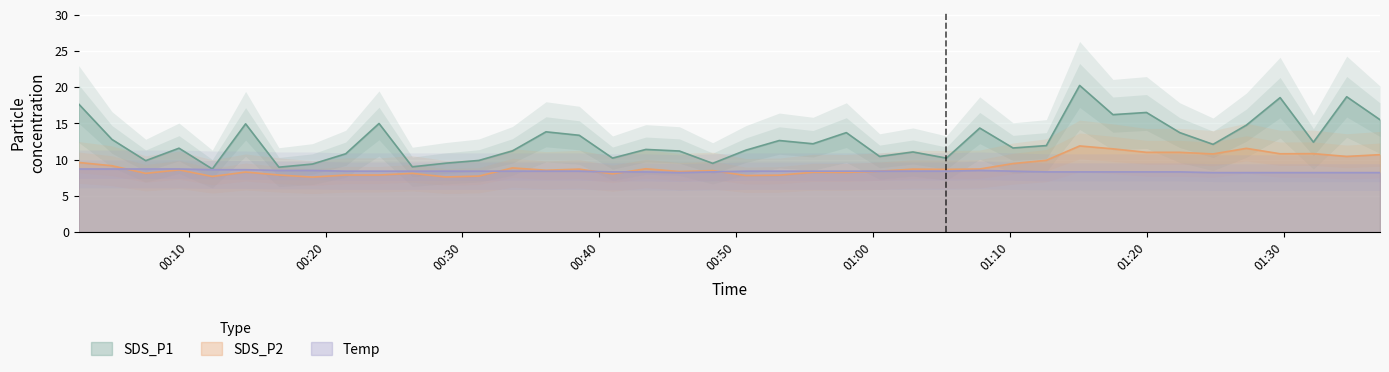

Which series has the widest spread of values?

SDS_P1